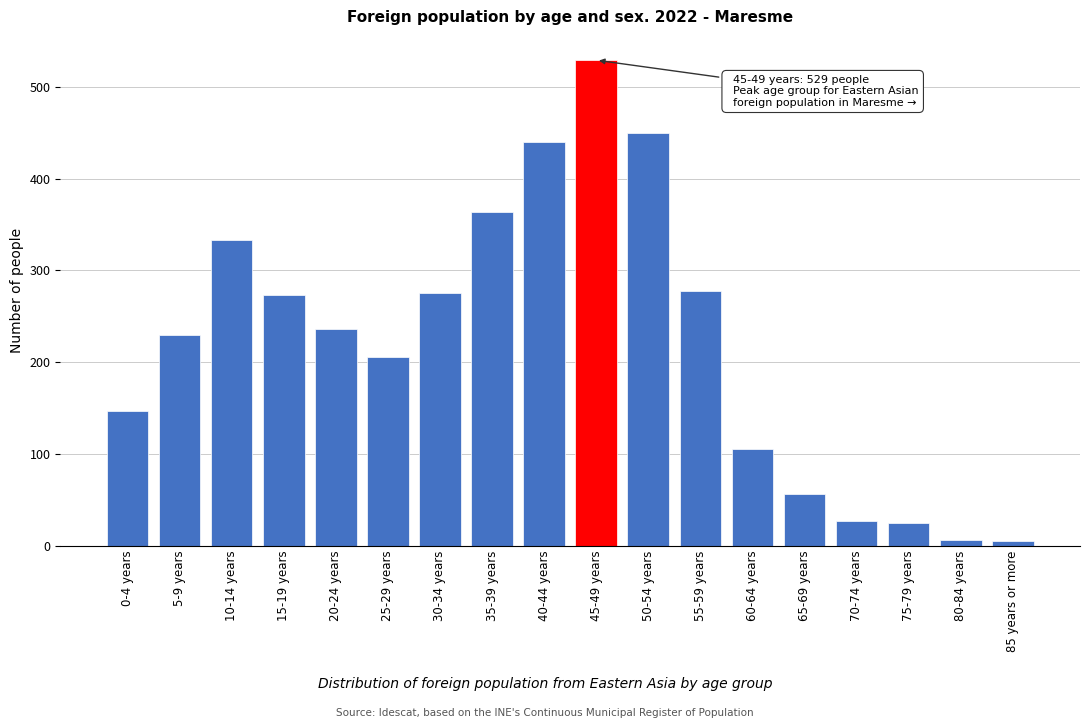

What is the greatest value displayed?

529